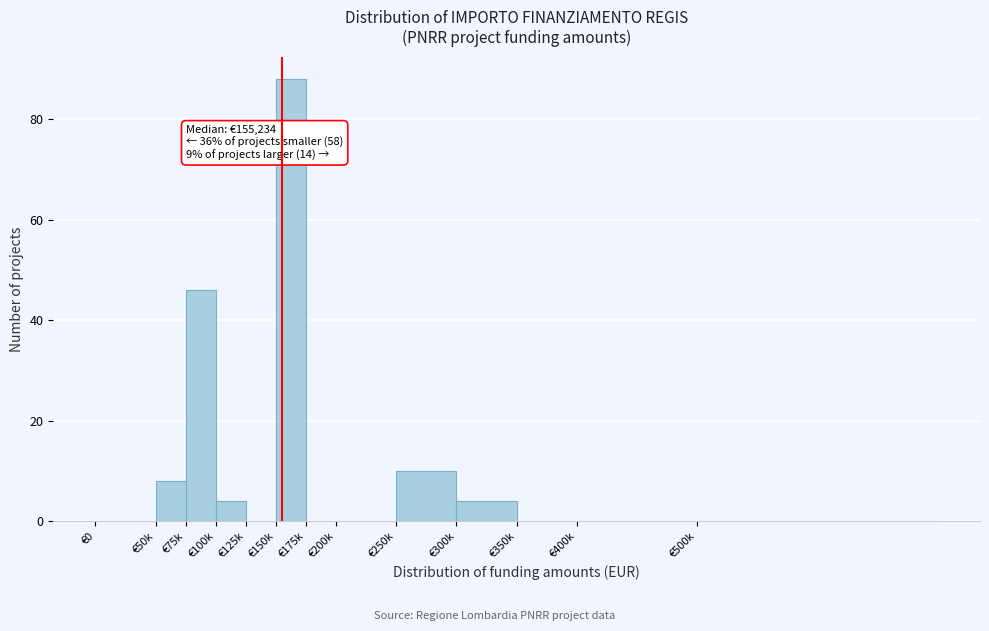

Reading left to right, extract all data points from this chart.

€0=0	€50k=8	€75k=46	€100k=4	€125k=0	€150k=88	€175k=0	€200k=0	€250k=10	€300k=4	€350k=0	€400k=0	€500k=0